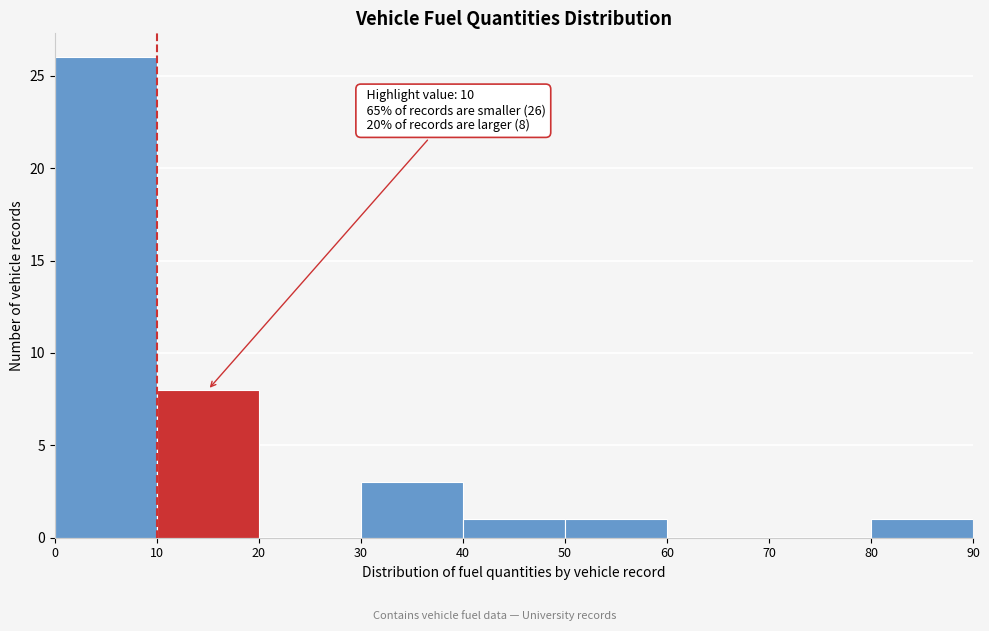

Which range on the x-axis has the tallest bar?

0 to 10